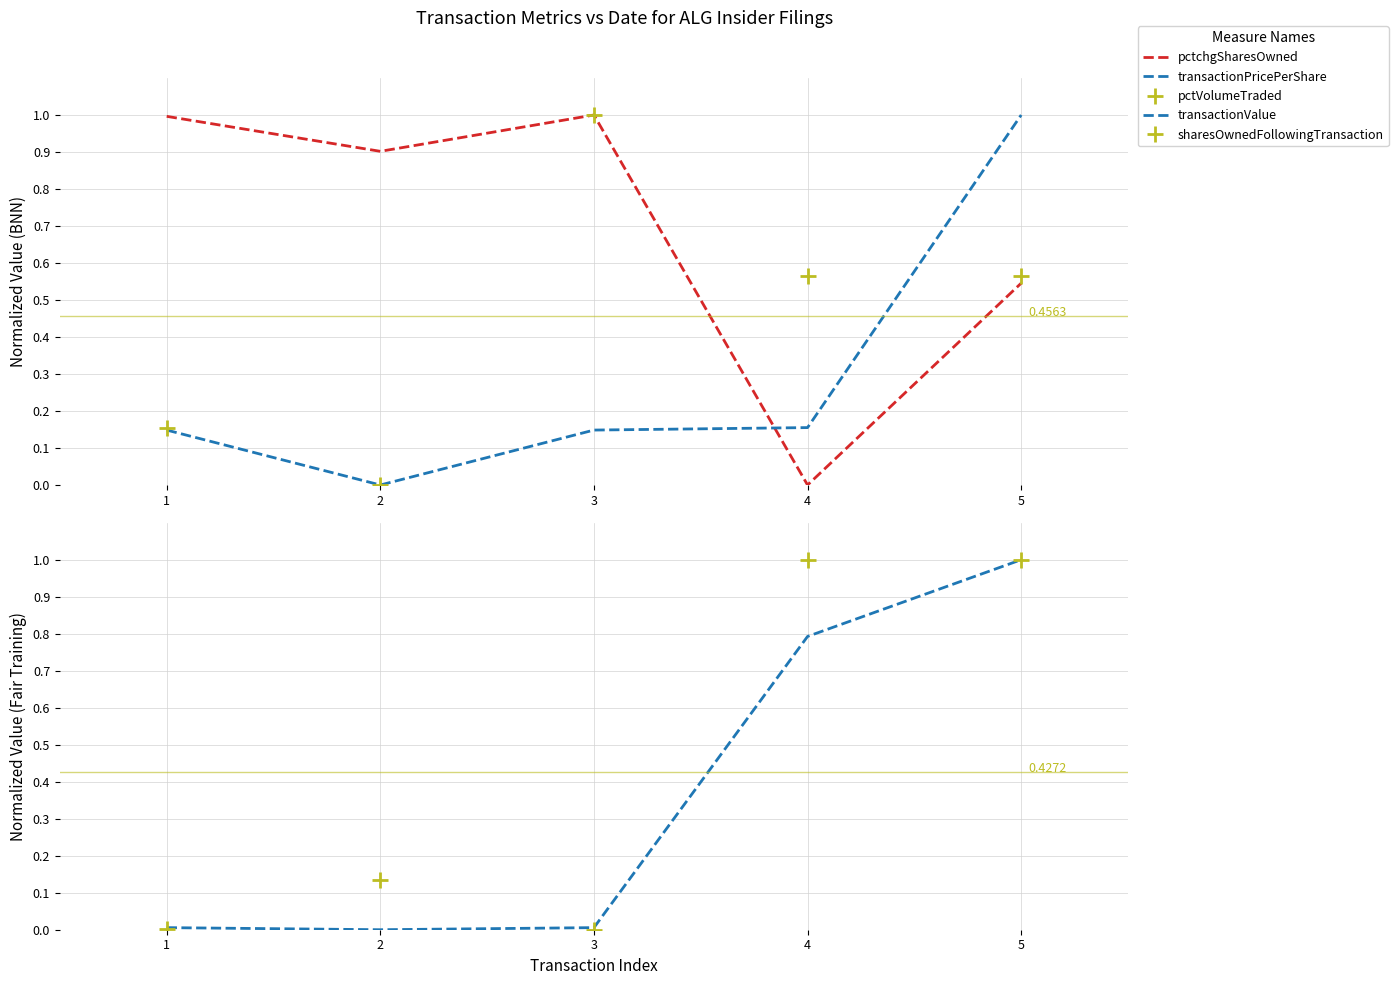

What is the sum of the sharesOwnedFollowingTransaction values at 3 and 2?

0.1